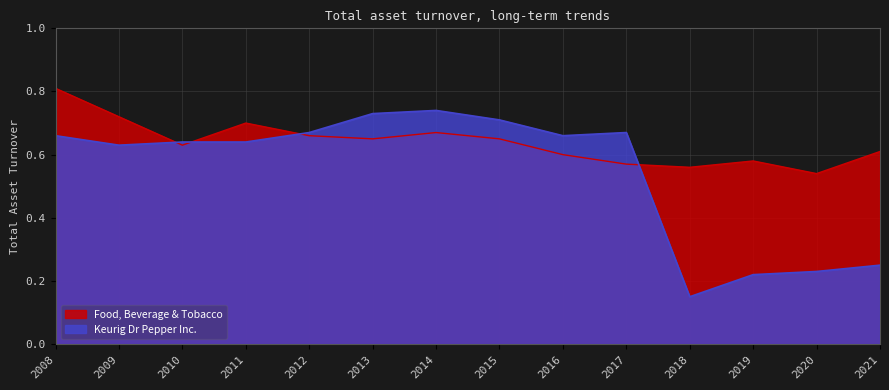

Between 2018 and 2009, which series saw the biggest shift?

Keurig Dr Pepper Inc.